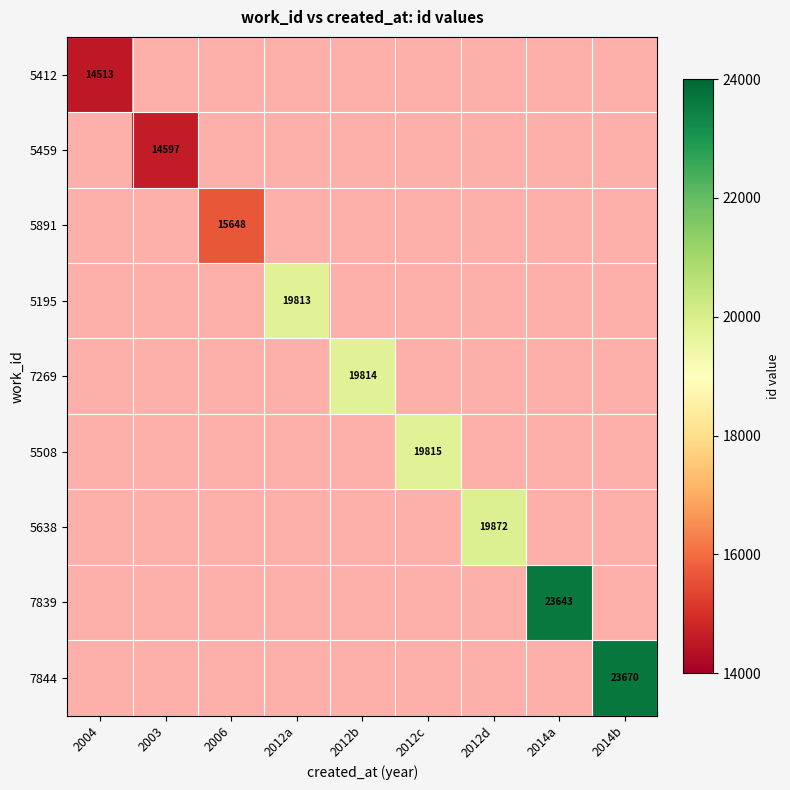

Count the number of categories in the chart.

9